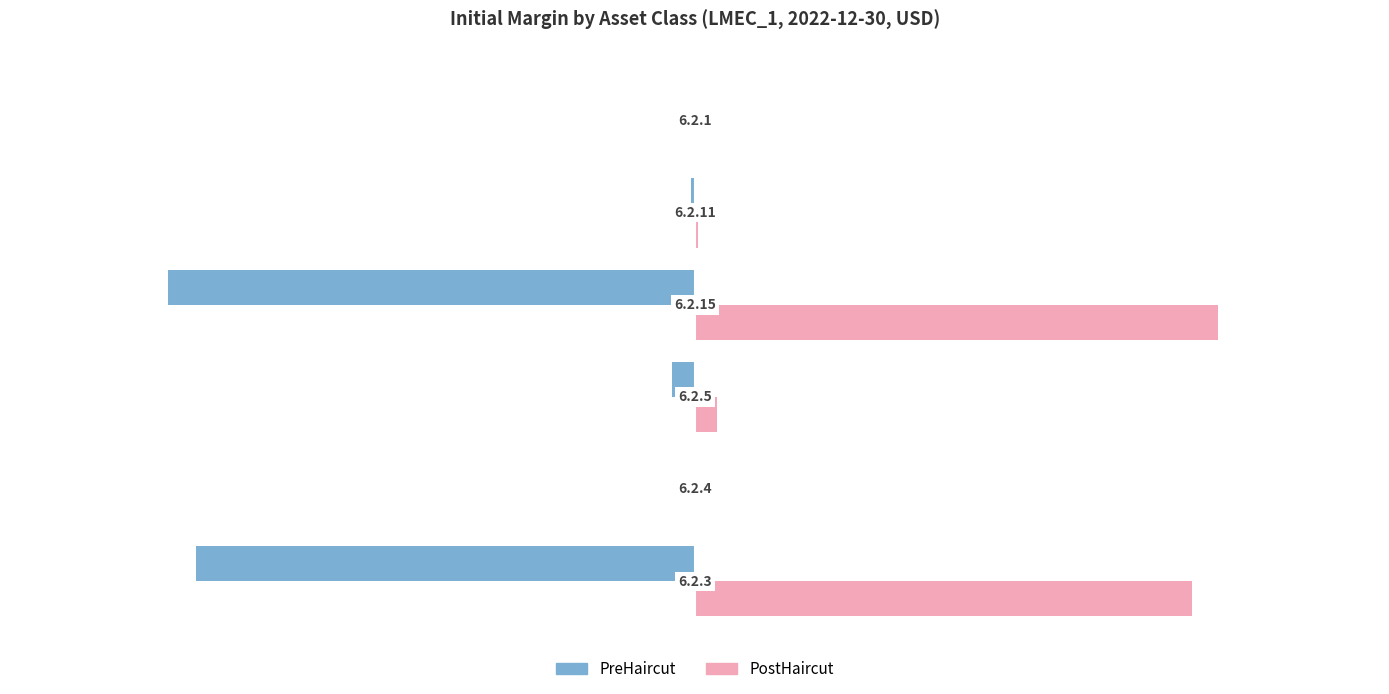

What are all the series names shown in the legend?

PreHaircut, PostHaircut